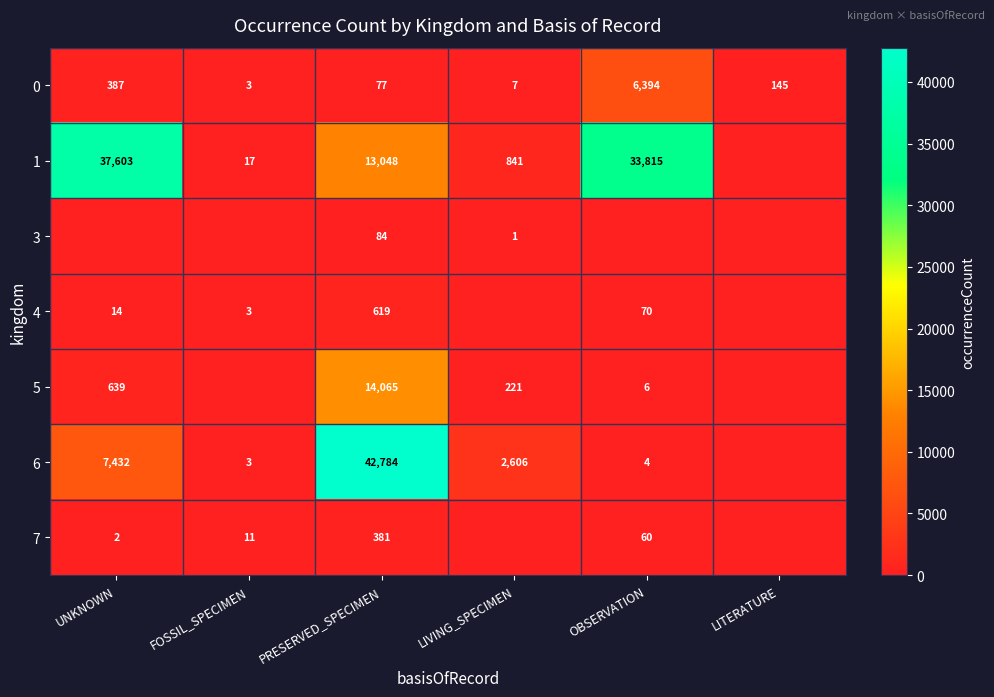

What is the sum of the 6 values at FOSSIL_SPECIMEN and UNKNOWN?

7435